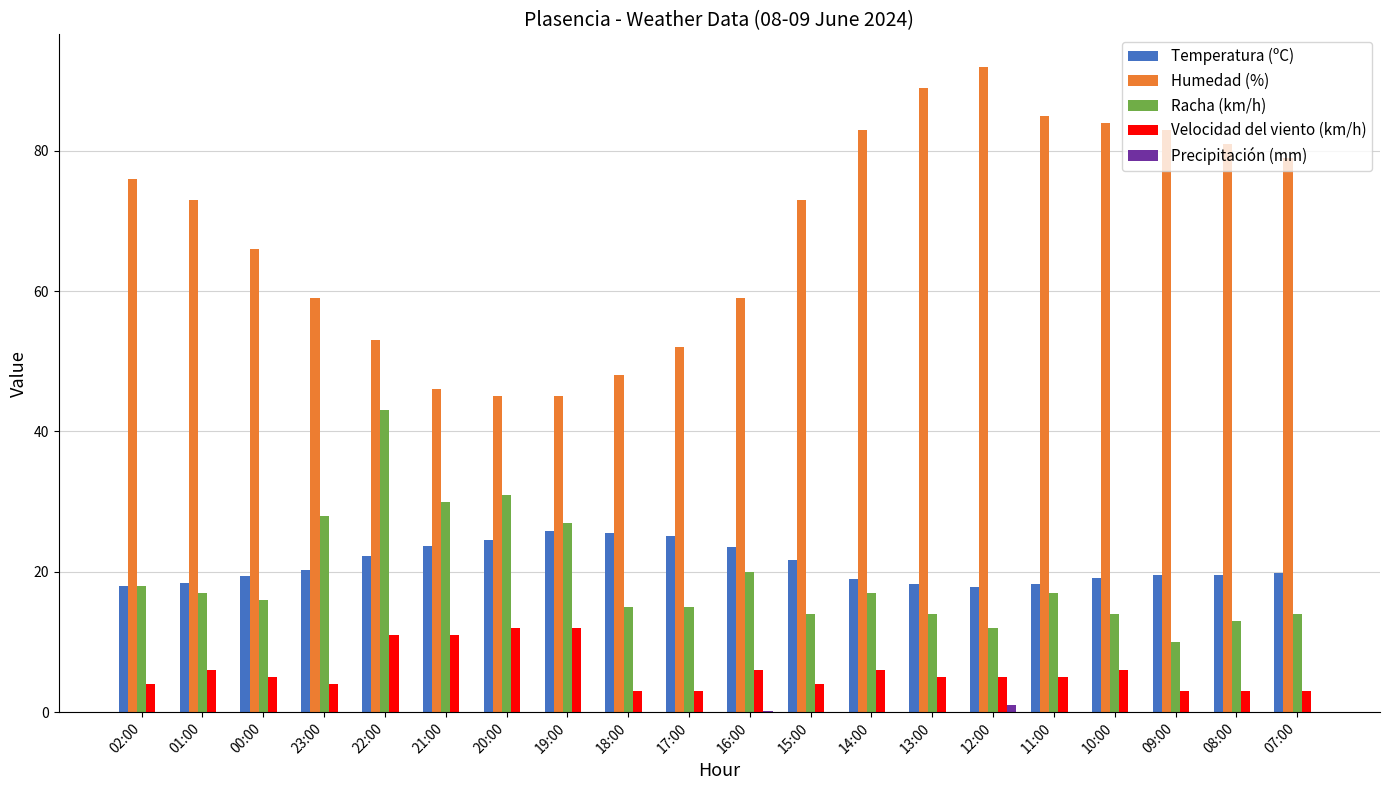

What are all the series names shown in the legend?

Temperatura (ºC), Humedad (%), Racha (km/h), Velocidad del viento (km/h), Precipitación (mm)